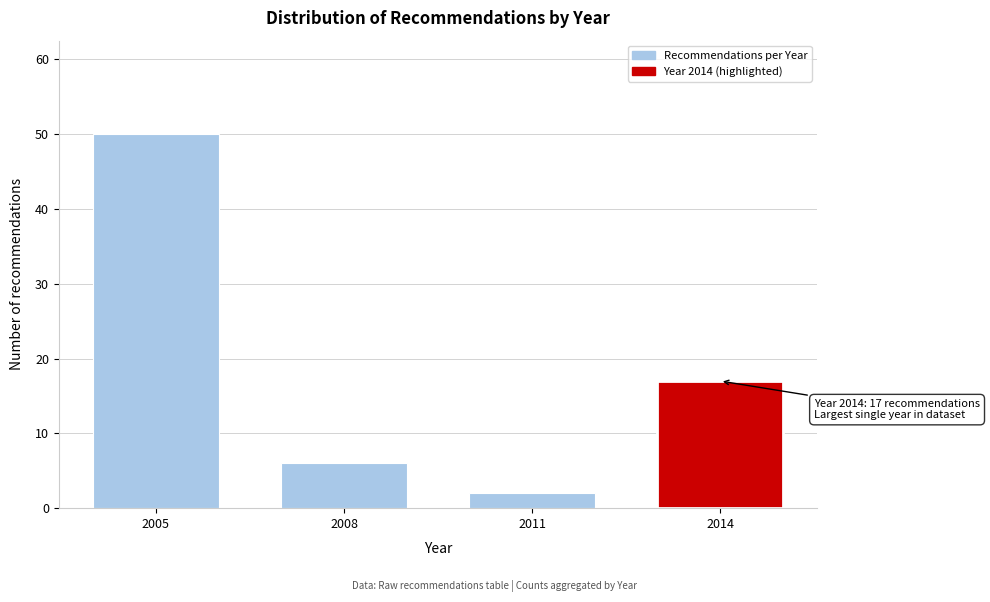

Reading right to left, transcribe all the data shown in this chart.

2014=17	2011=2	2008=6	2005=50